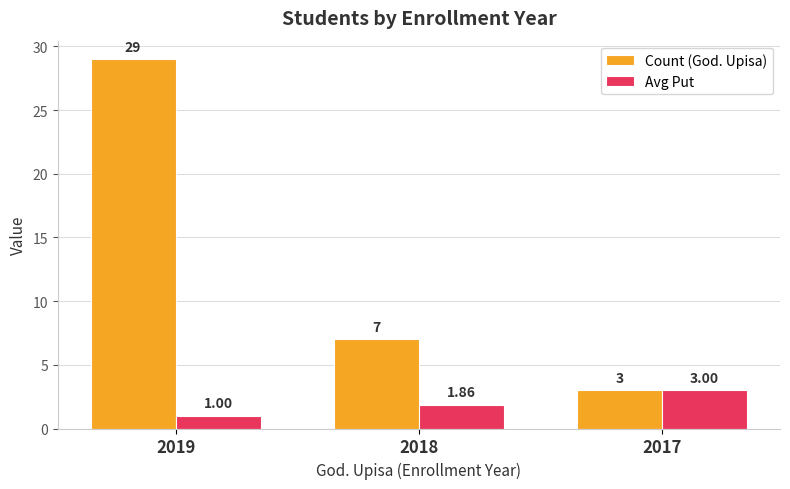

What is the difference between the Avg Put values at 2017 and 2019?

2.0